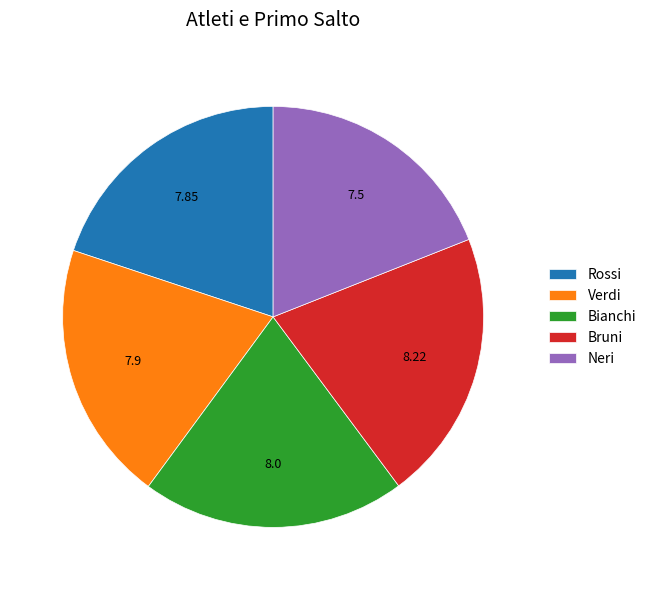

Which slice is the largest?

Bruni